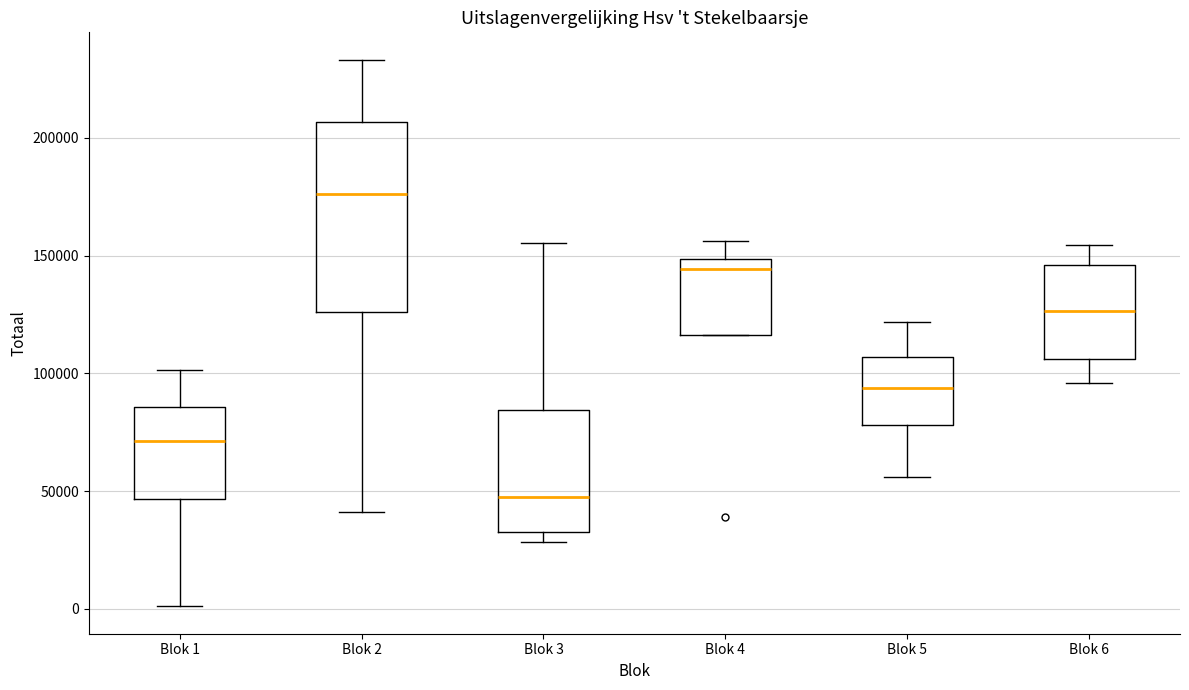

Which box has the highest median line?

Blok 2